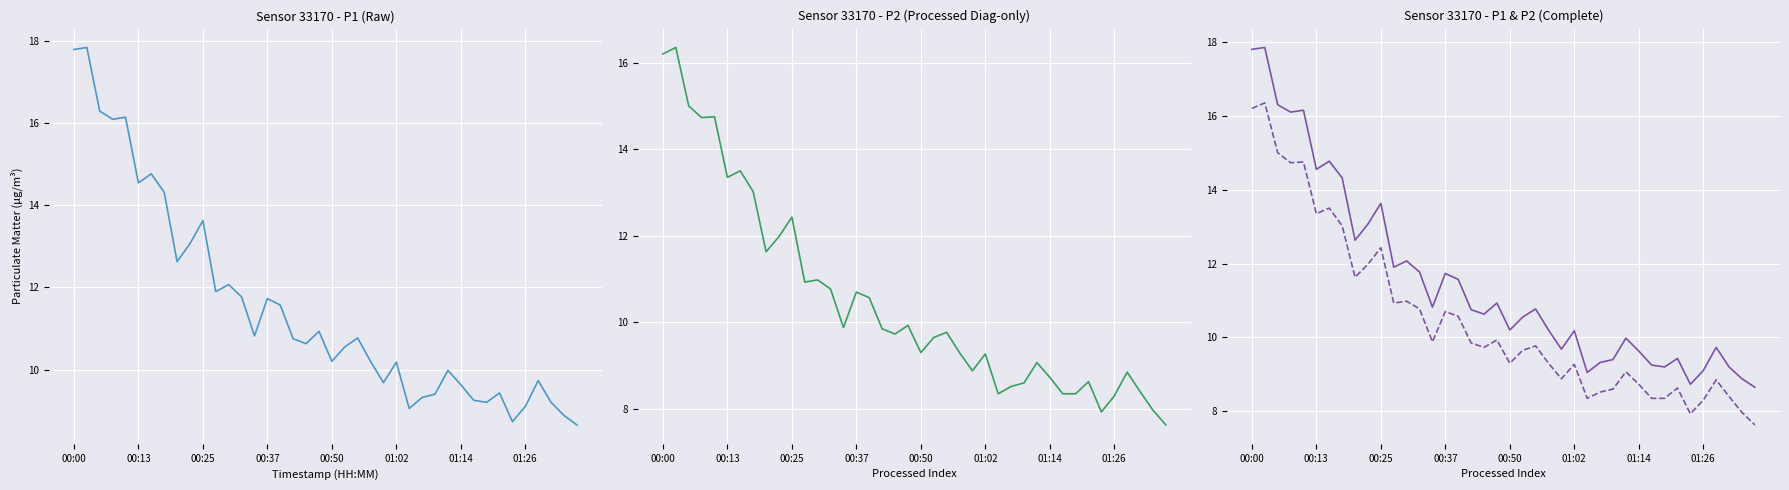

At 32, list the series in order from smallest to largest.

P2, P1